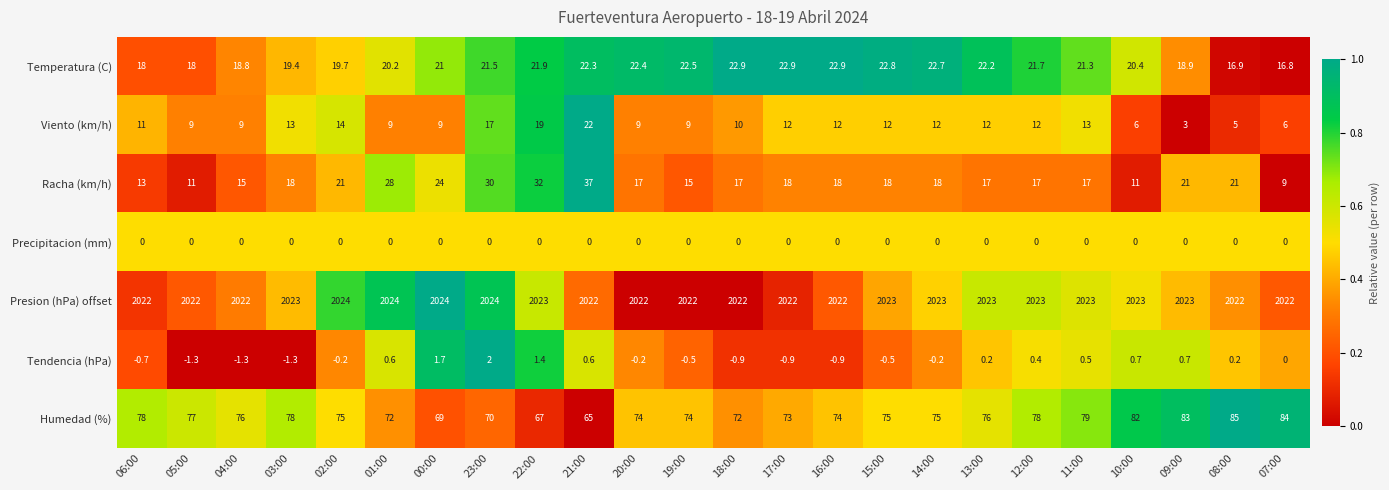

Which series has the widest spread of values?

Racha (km/h)